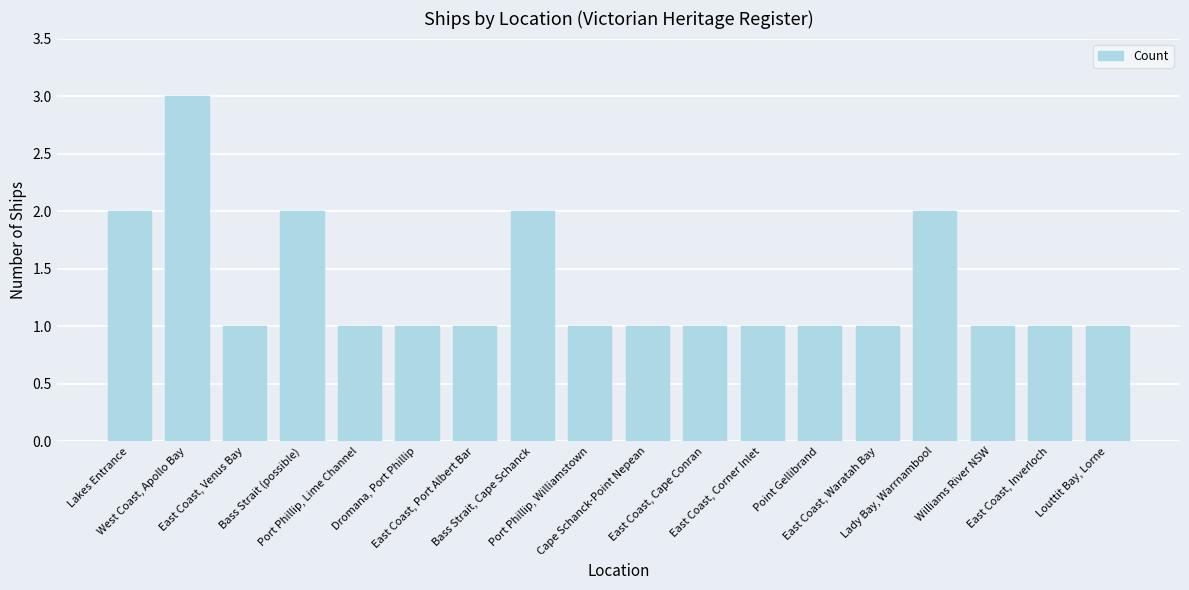

At which category does the chart reach its peak across all series?

West Coast, Apollo Bay